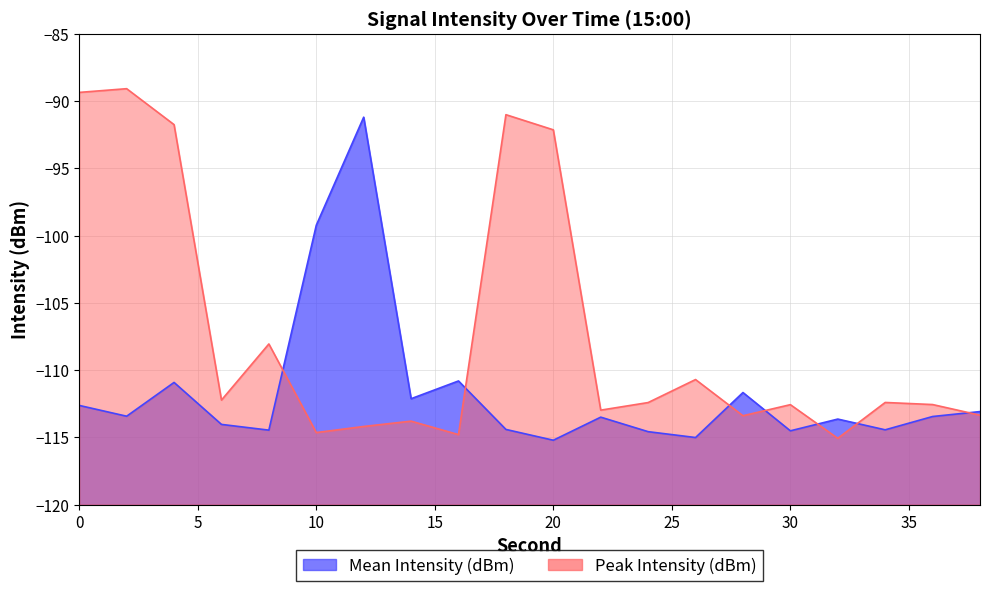

List the series in order of their peak value, highest first.

Peak Intensity (dBm), Mean Intensity (dBm)